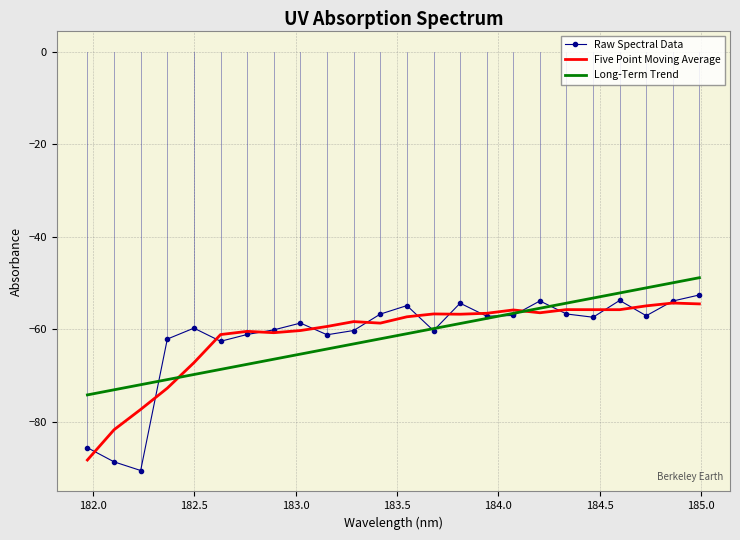

What is the greatest value displayed?

-48.8